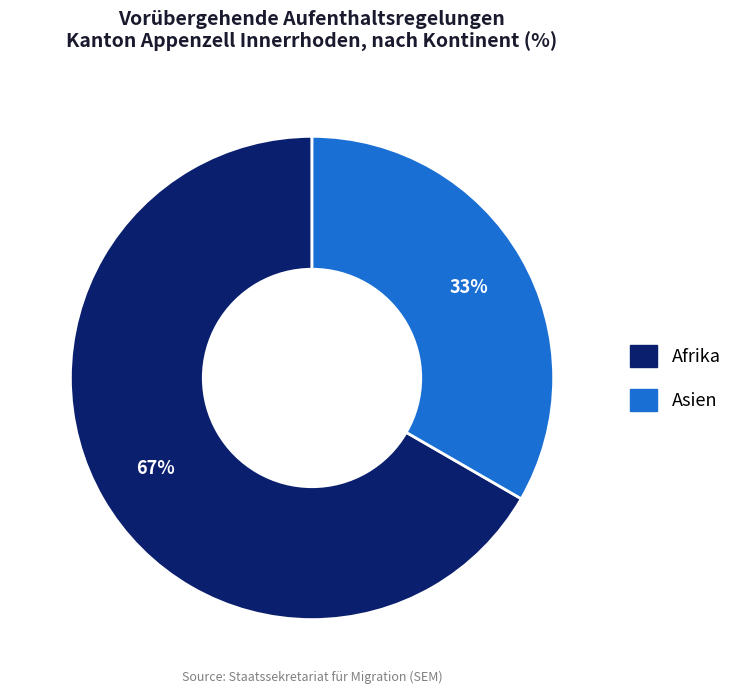

Combined, do Afrika and Asien account for over 50%?

Yes